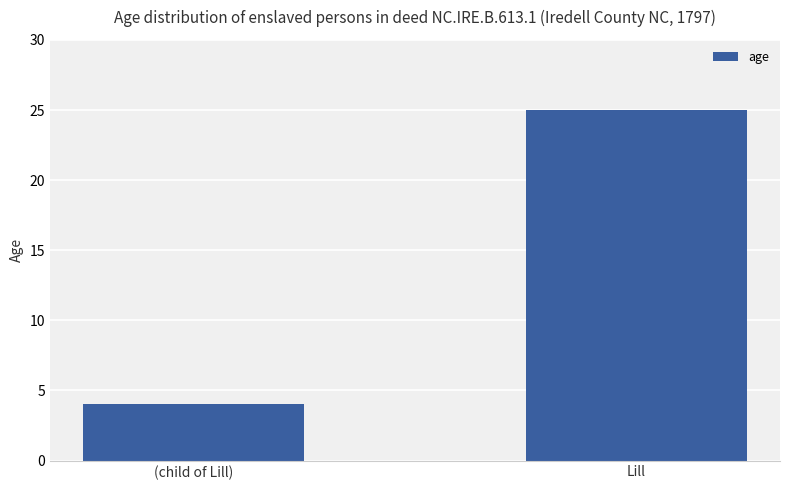

List the labels in order of value, largest first.

Lill, (child of Lill)